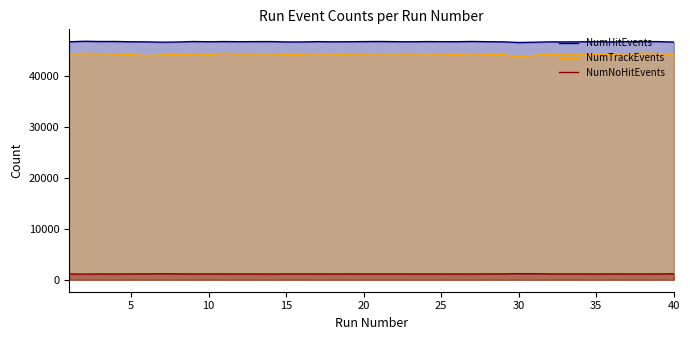

List the series in order of their peak value, highest first.

NumHitEvents, NumTrackEvents, NumNoHitEvents